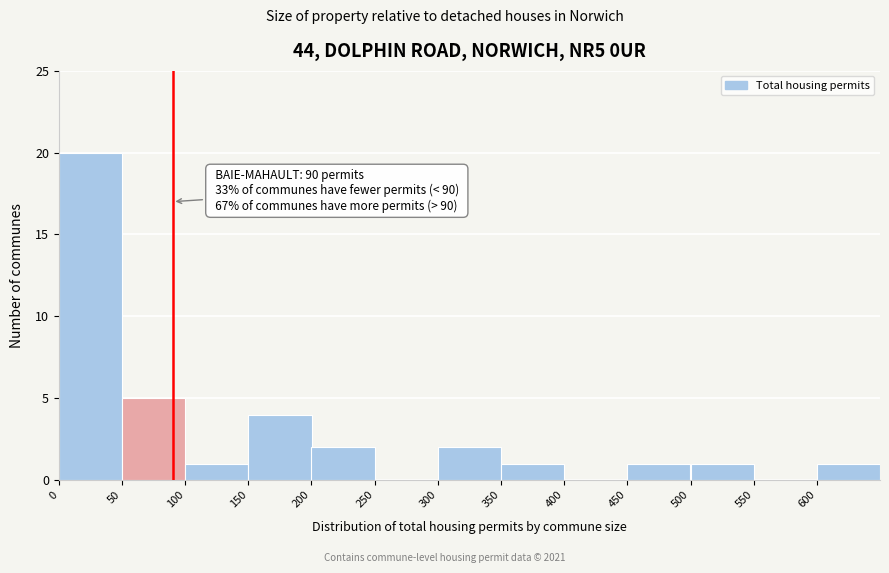

Over which range of the x-axis is the bar tallest?

0 to 50